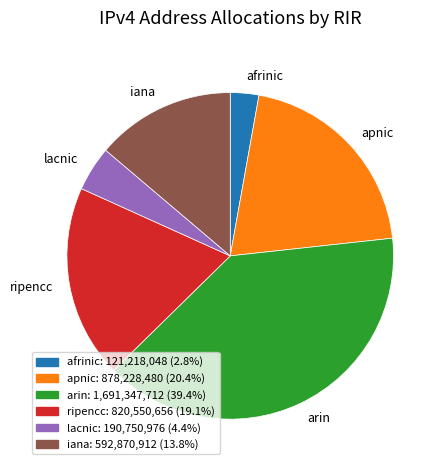

True or false: apnic accounts for 27% of the total.

False